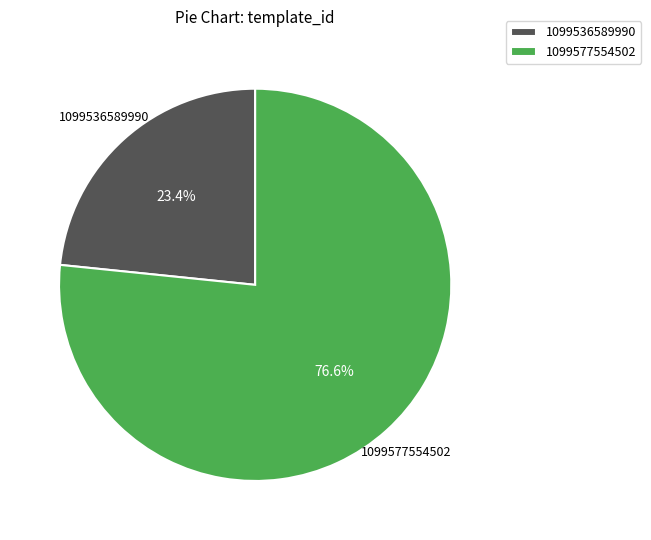

Rank the categories by value from highest to lowest.

1099577554502, 1099536589990